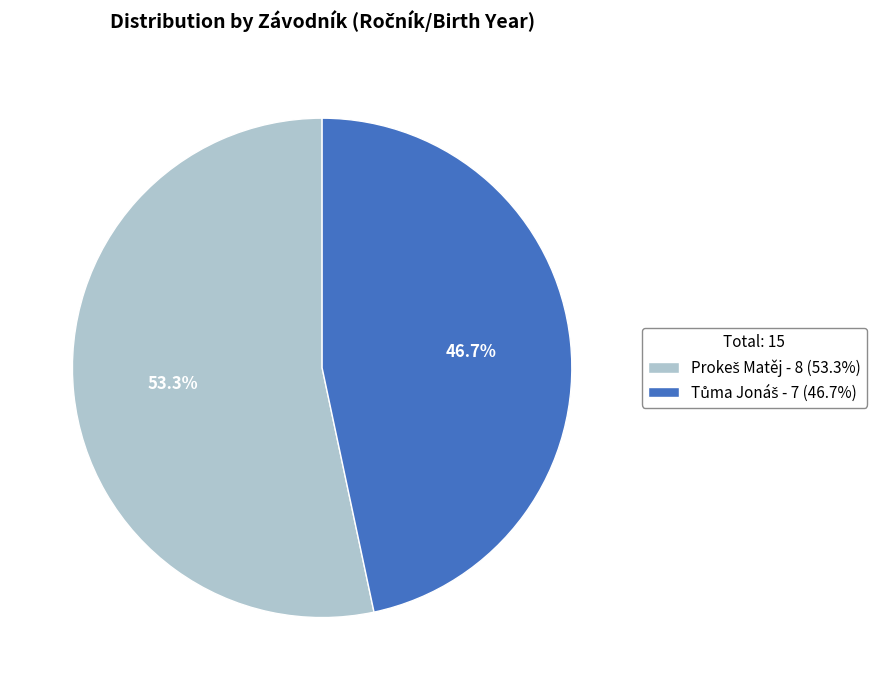

Is there any slice that represents more than half of the pie?

Yes